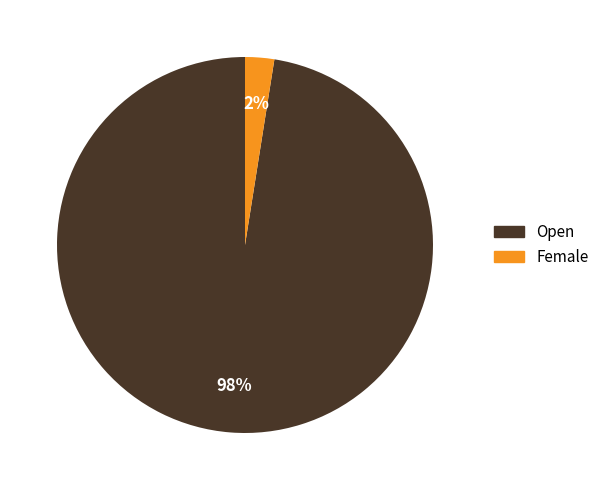

Which slice is the largest?

Open